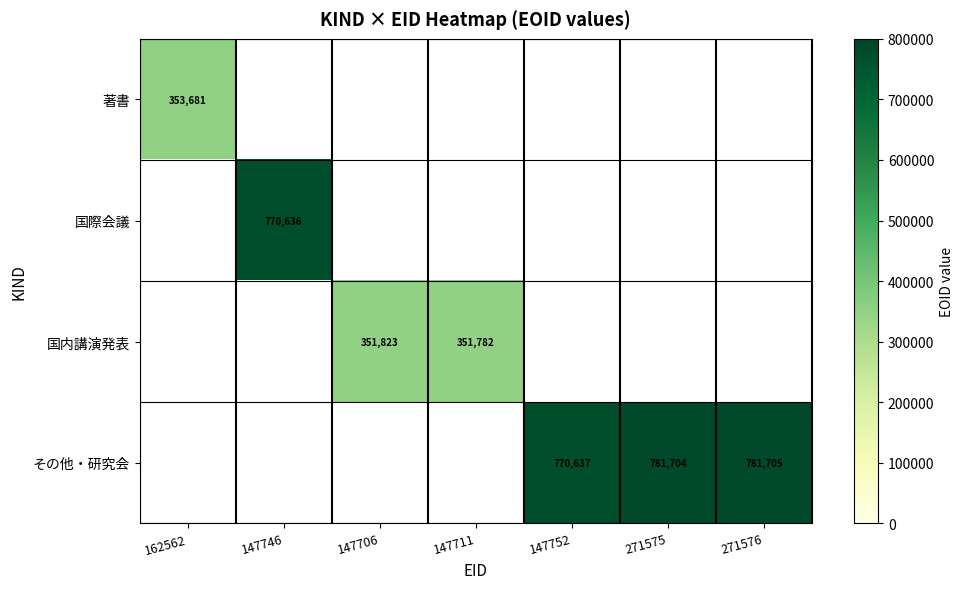

Which category has the lowest value across all series?

147711